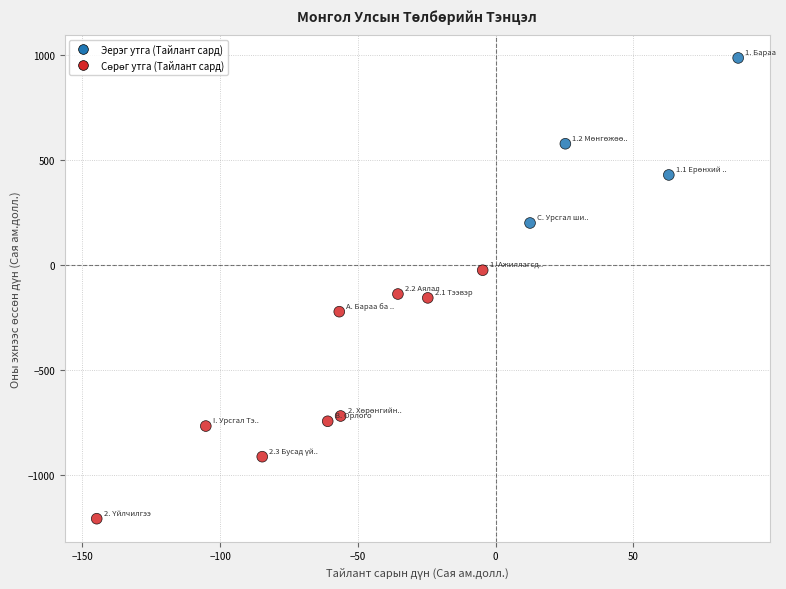

What is the range of X values (max minus min)?

232.9